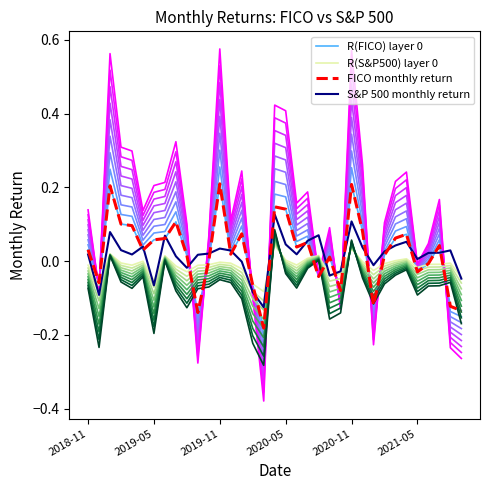

What are all the series names shown in the legend?

R(FICO) layer 0, R(S&P500) layer 0, FICO monthly return, S&P 500 monthly return